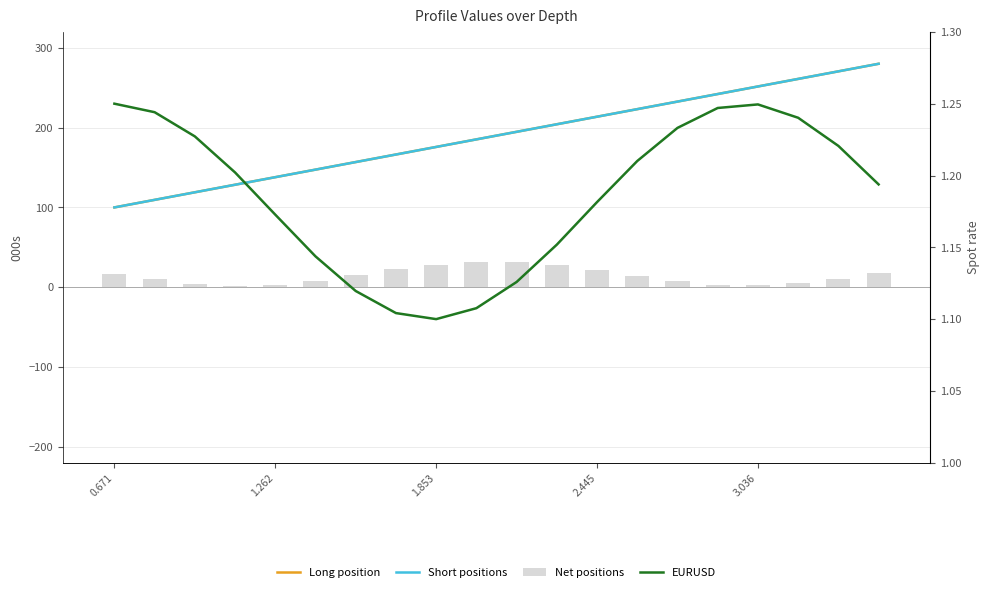

List the series in order of their peak value, lowest first.

EURUSD, Net positions, Long position, Short positions